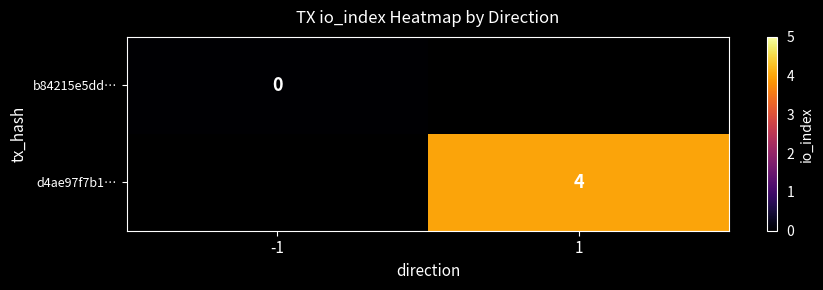

Which category has the lowest value across all series?

-1